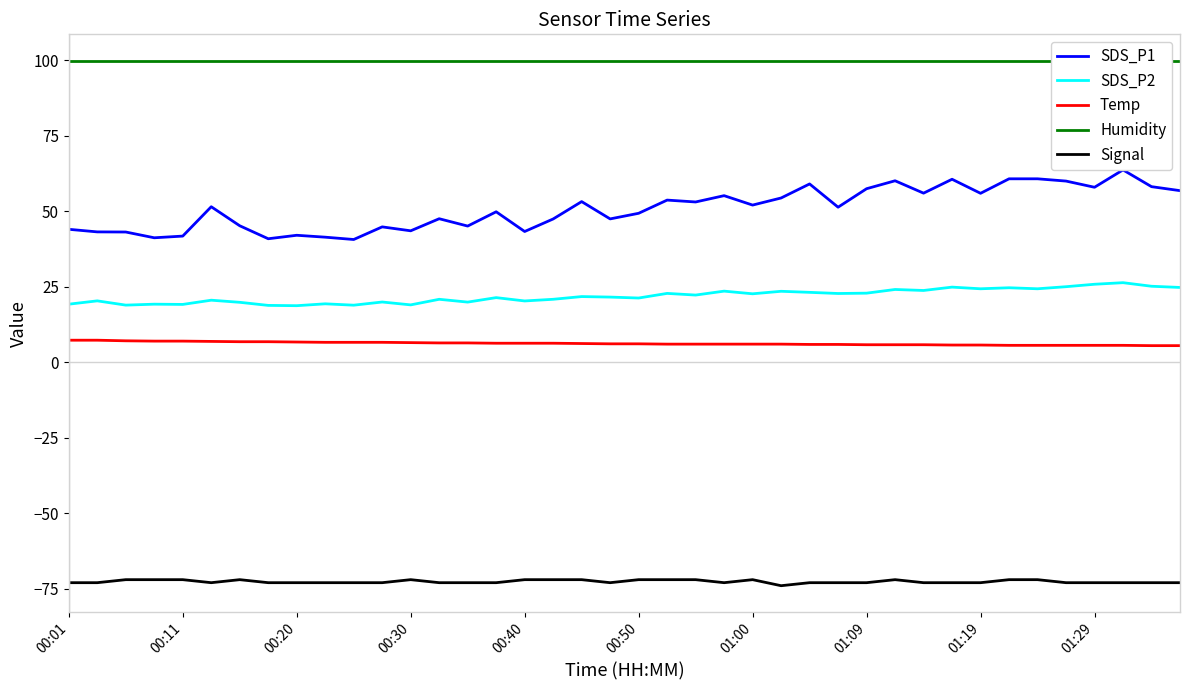

At which label does Humidity reach its peak?

00:01